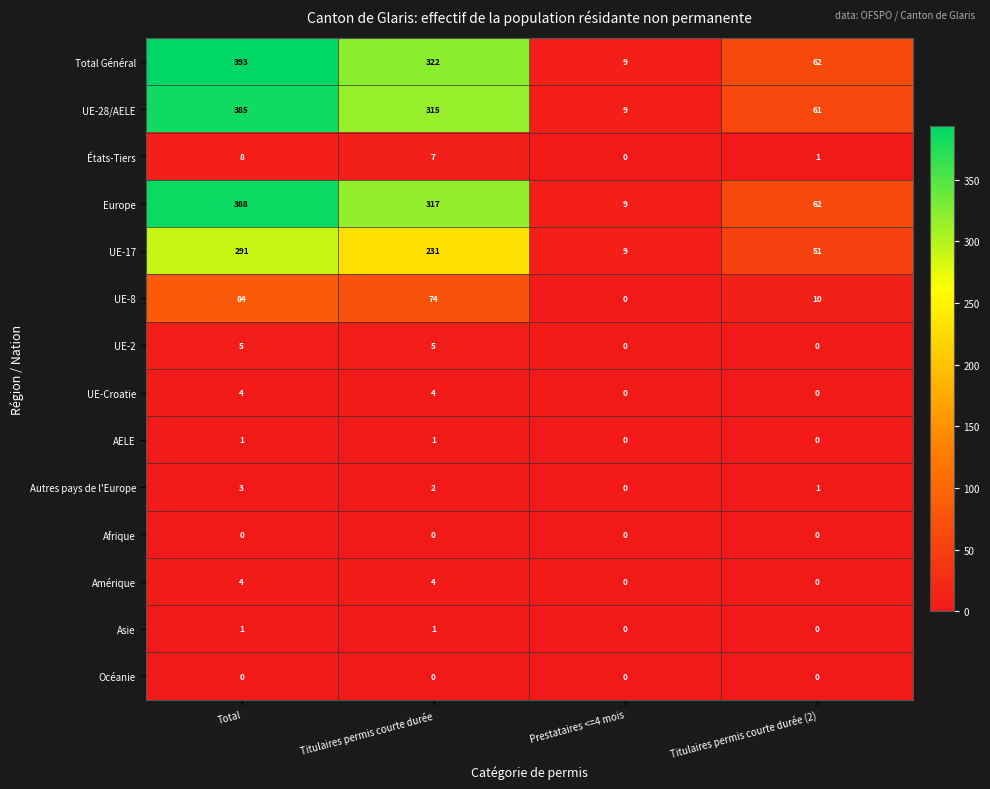

The value of Asie at Prestataires <=4 mois is -1. True or false?

False